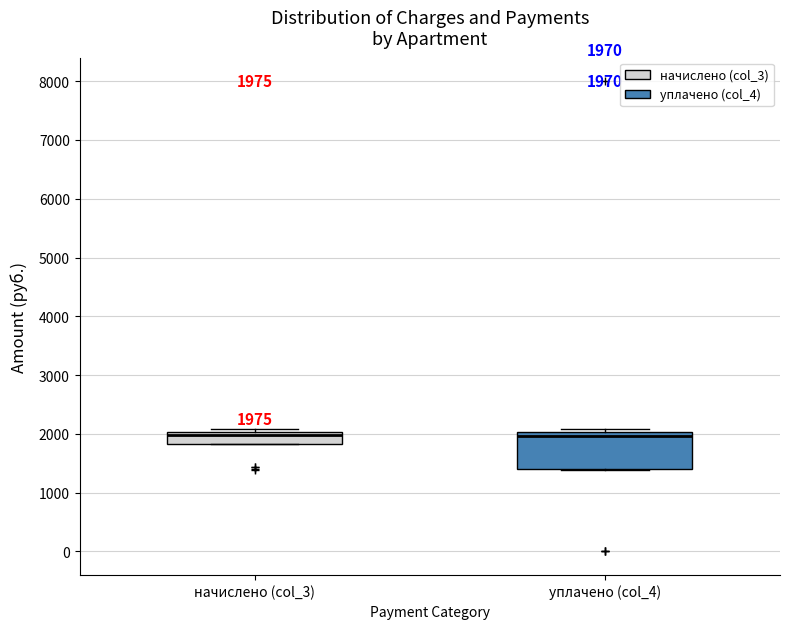

Which box is the tallest, from its lower edge to its upper edge?

уплачено (col_4)